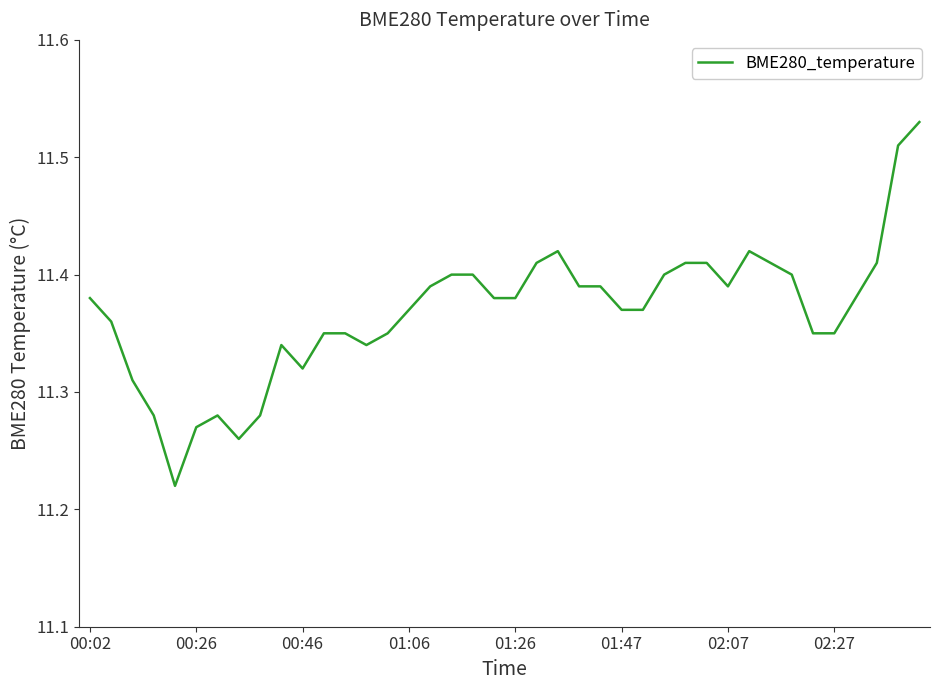

What is the difference between the maximum and minimum values?

0.3